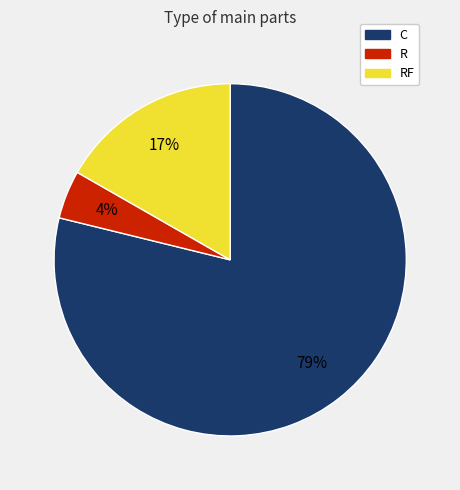

What is the largest slice in the pie chart?

C